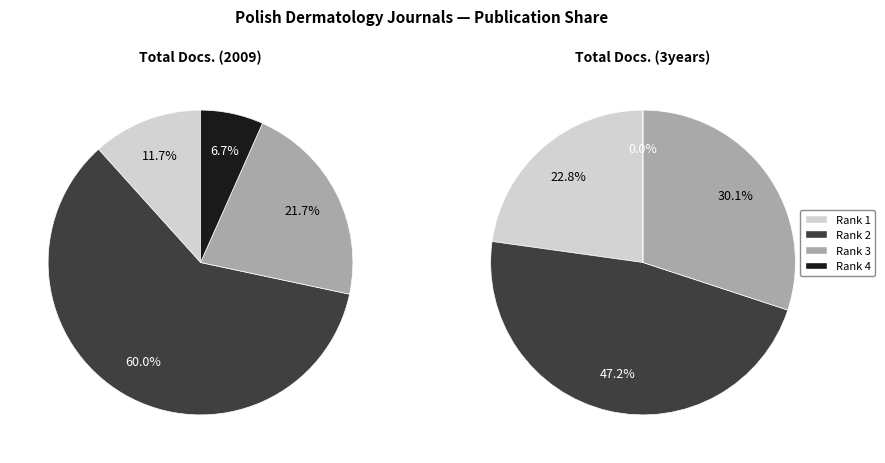

How much of the chart is everything except Postepy Dermatologii I Alergologii?

40.0%